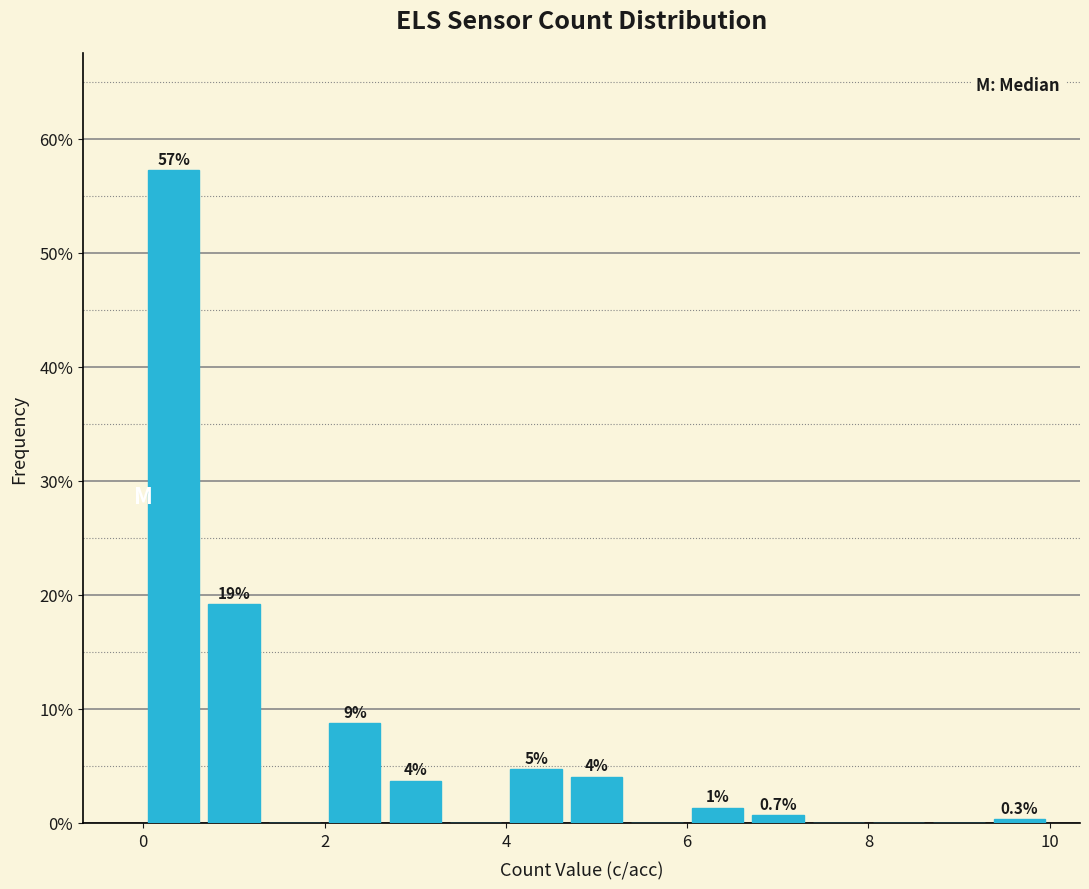

Around what value on the x-axis is the tallest bar? Give the approximate position of its centre, as read against the axis.

0.4